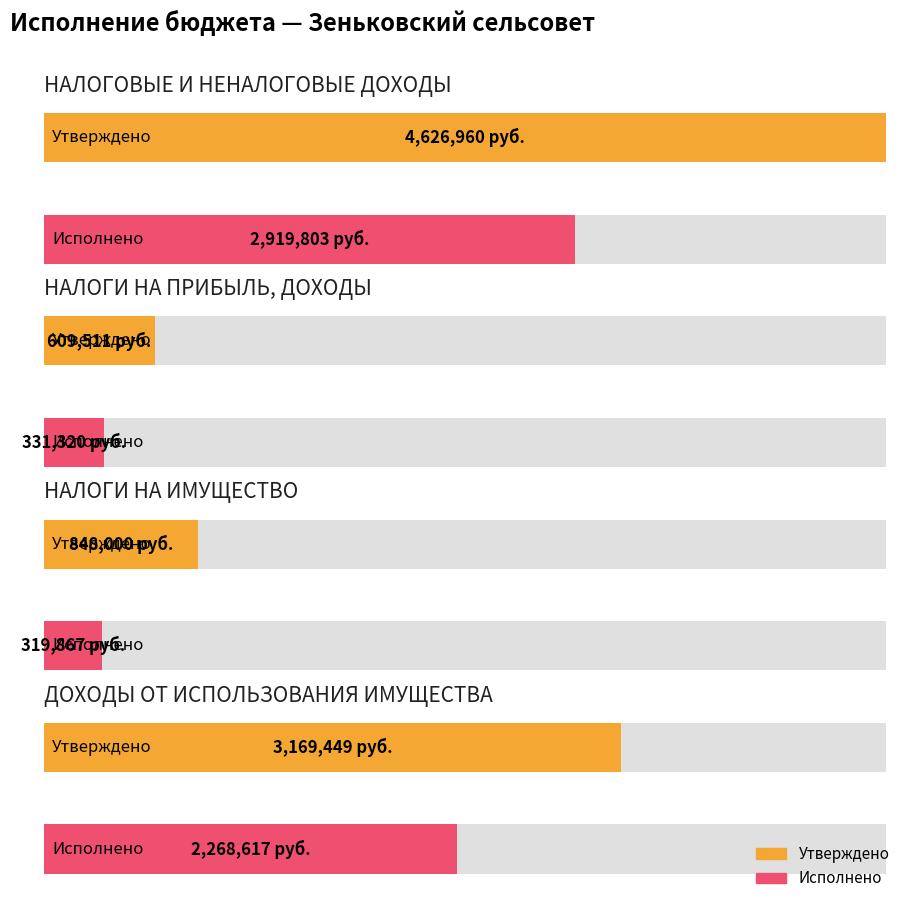

The value of Исполнено at НАЛОГИ НА ПРИБЫЛЬ, ДОХОДЫ is 443663.9. True or false?

False